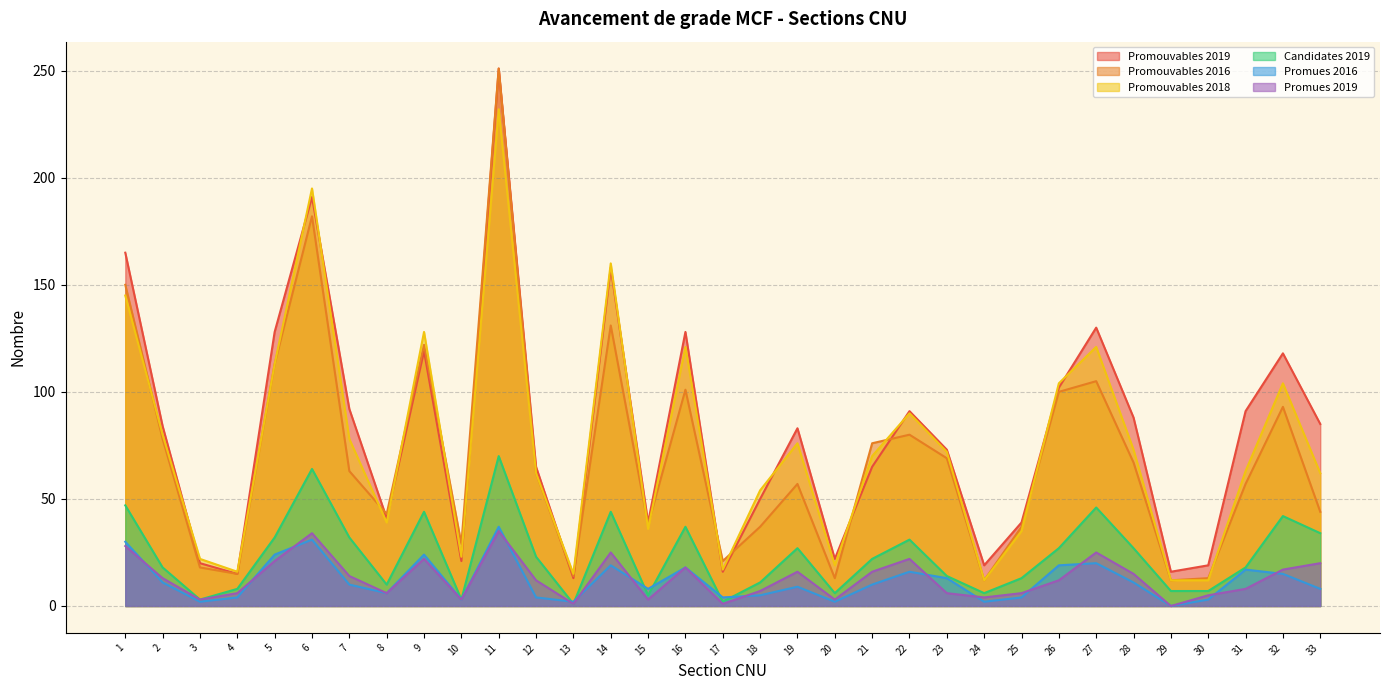

Which category has the lowest value in the Promouvables 2019 series?

13